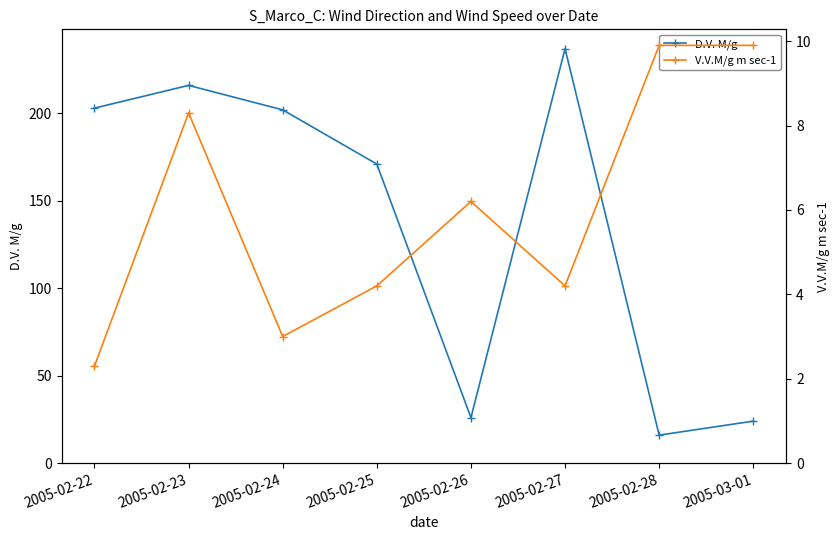

What is the spread (max minus min) of values at 2005-02-28?

6.1